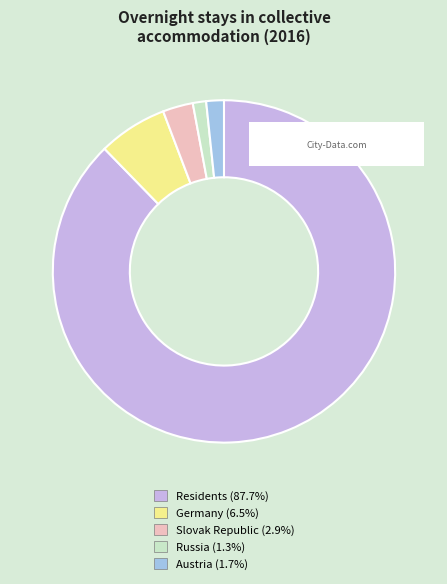

Is there any slice that represents more than half of the pie?

Yes